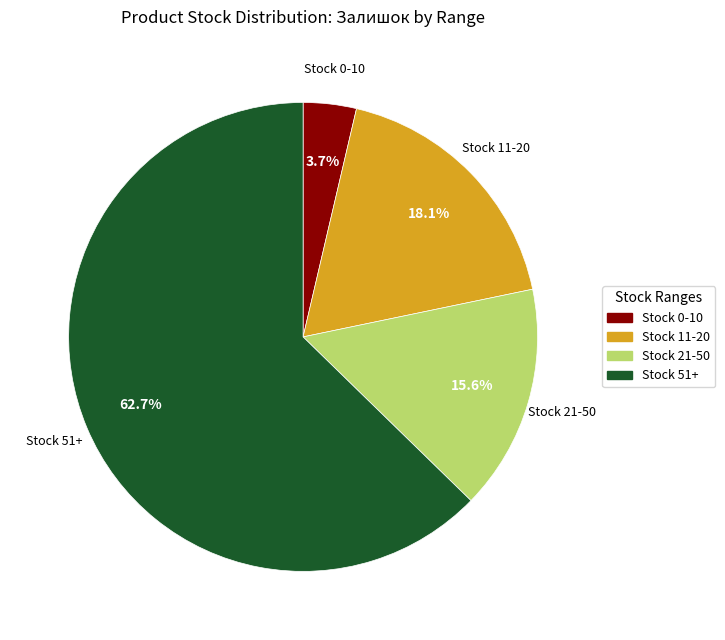

Is there a majority slice in this chart?

Yes